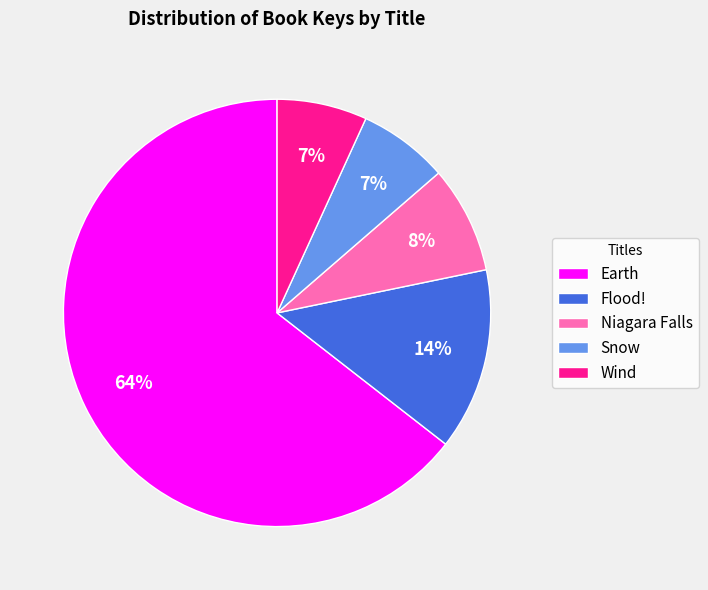

The Flood! slice represents 7% of the pie. True or false?

False